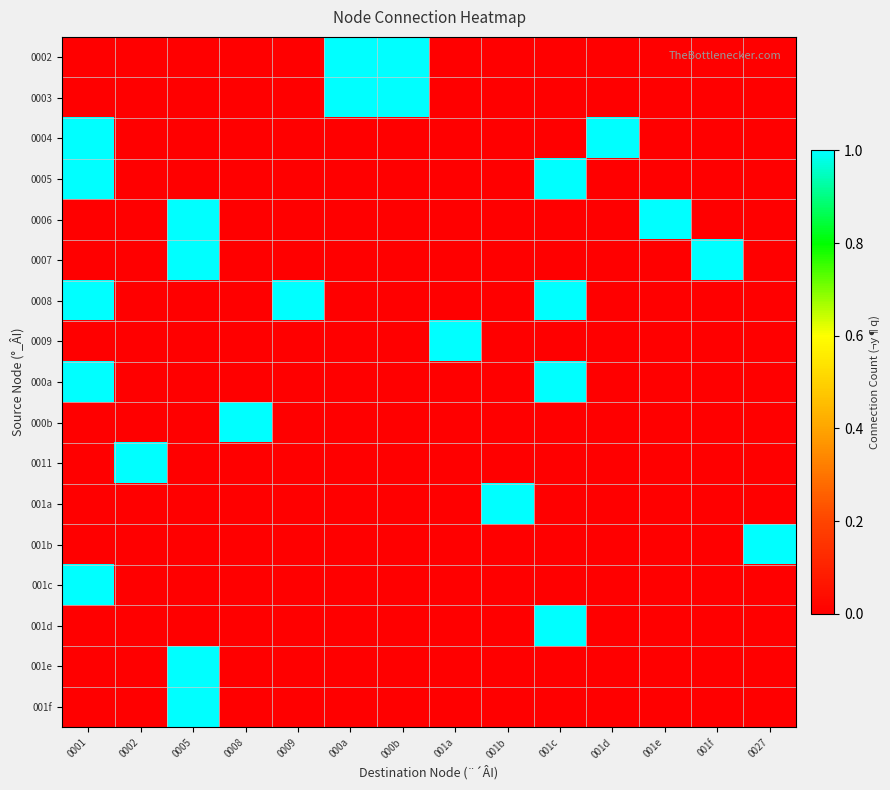

Count the number of categories in the chart.

14